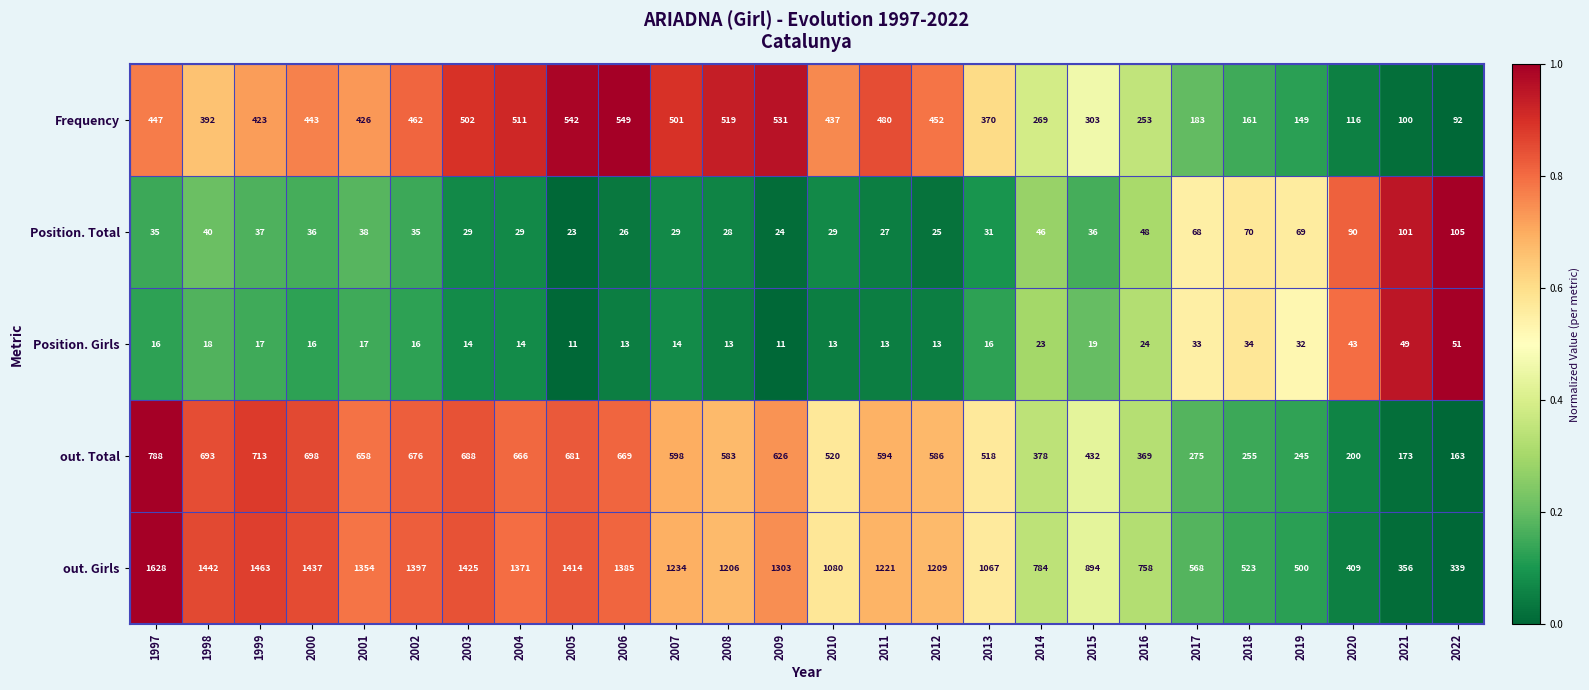

What is the difference between the out. Girls values at 2004 and 2019?

871